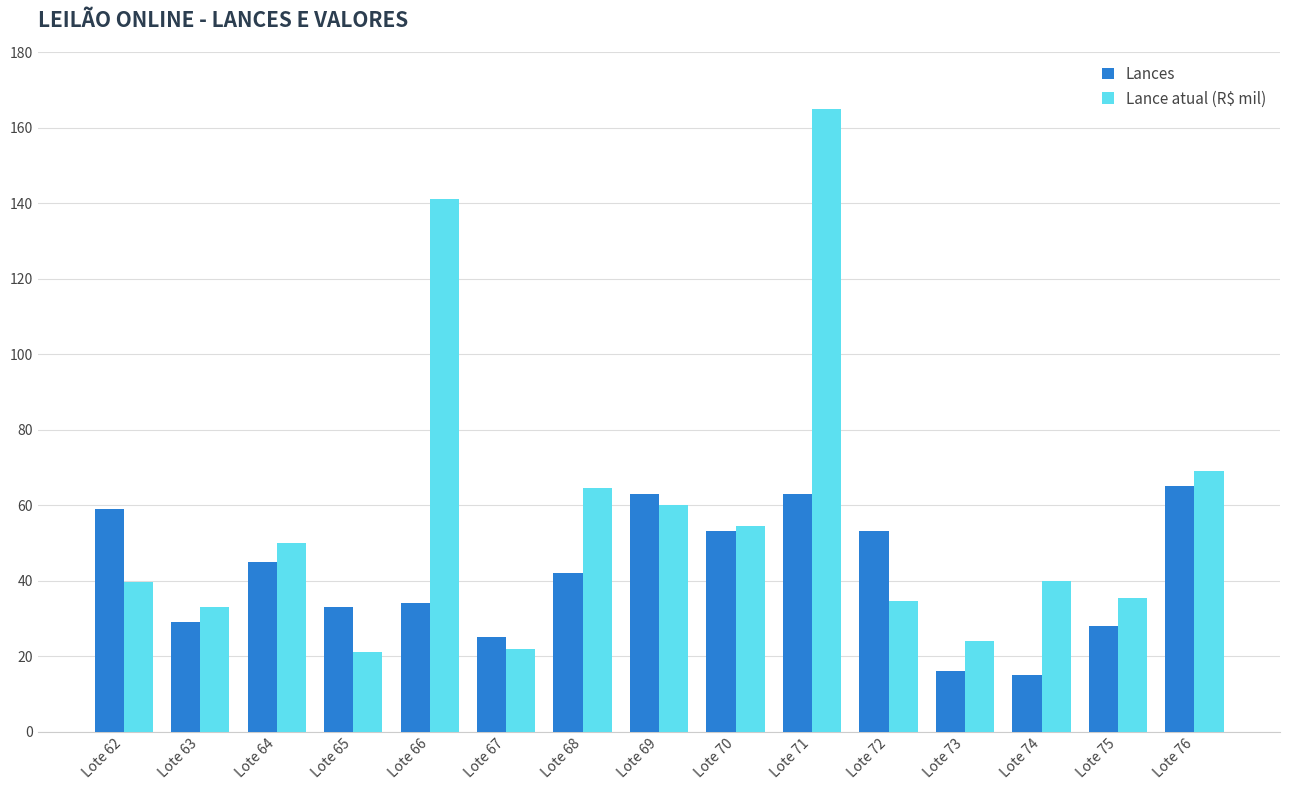

Are the bars horizontal?

No